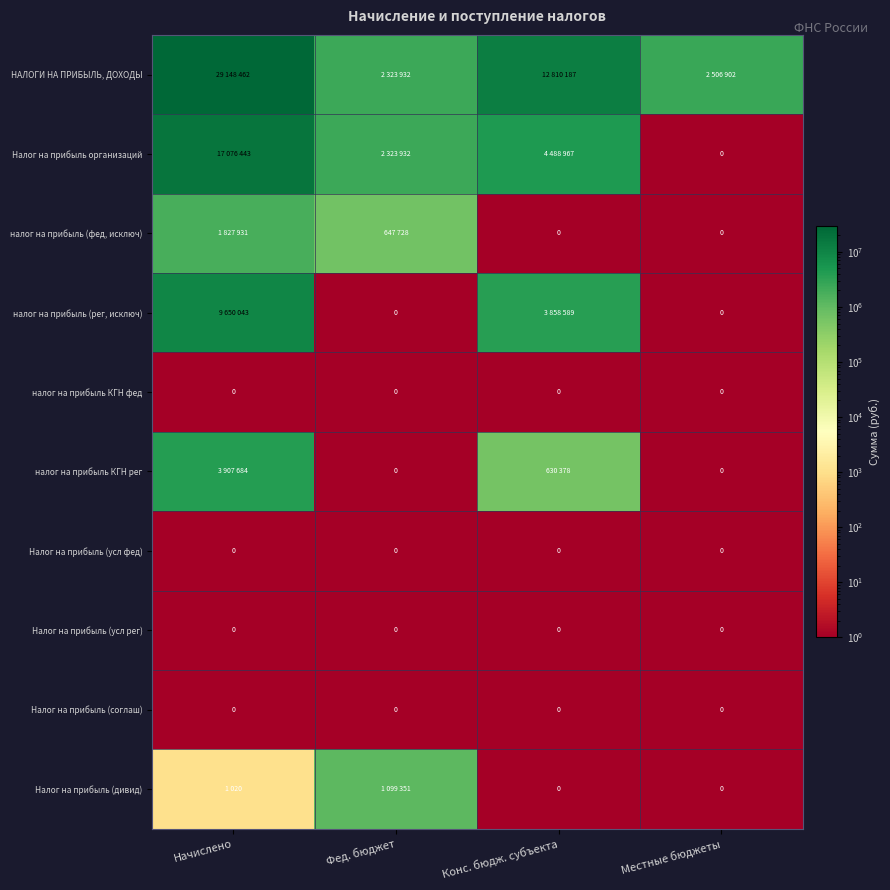

The value of Налог на прибыль (усл рег) at Местные бюджеты is 0. True or false?

True